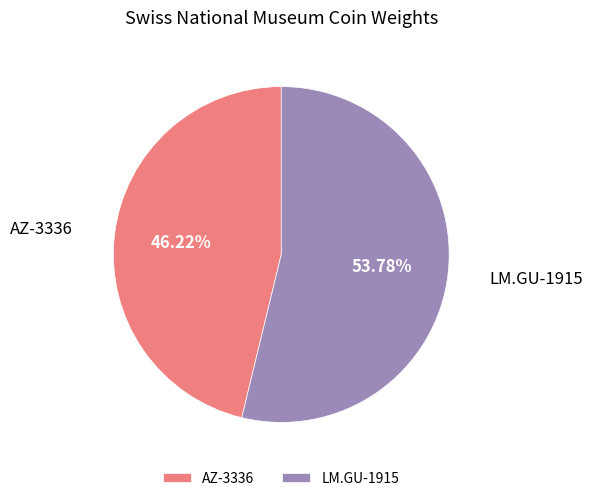

To the nearest percent, what percentage of the pie is LM.GU-1915?

54%